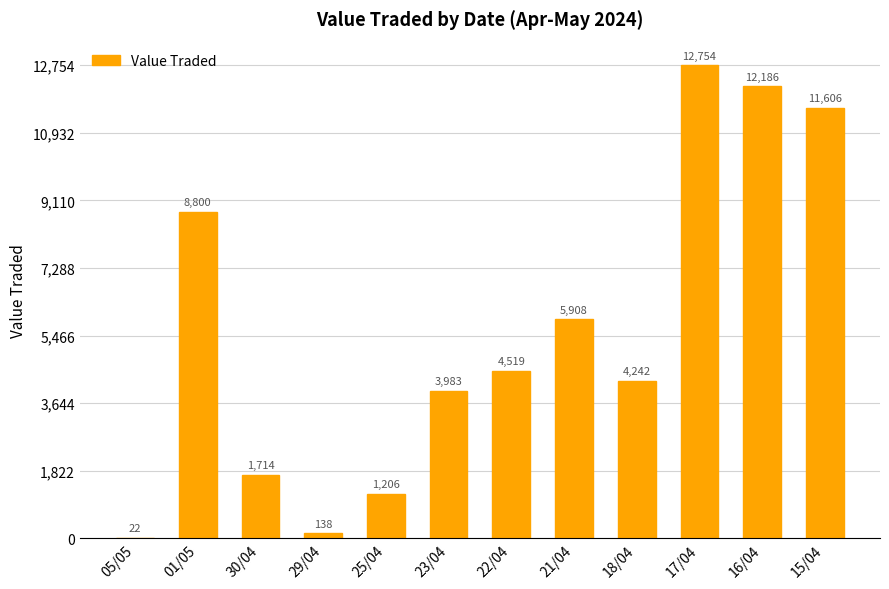

Approximately how many times larger is the value at 16/04 compared to 23/04?

3.1